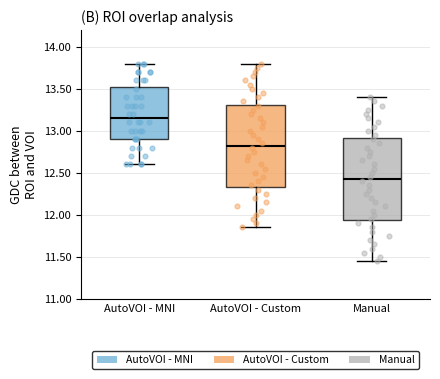

Where is the lower edge of the box for AutoVOI - Custom on the y-axis? The values are not printed on the chart, so give them approximately, as read against the axis.

12.35